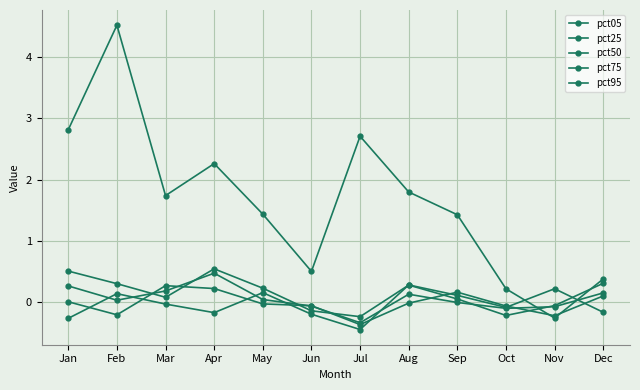

What is the spread (max minus min) of values at Jan?

3.1